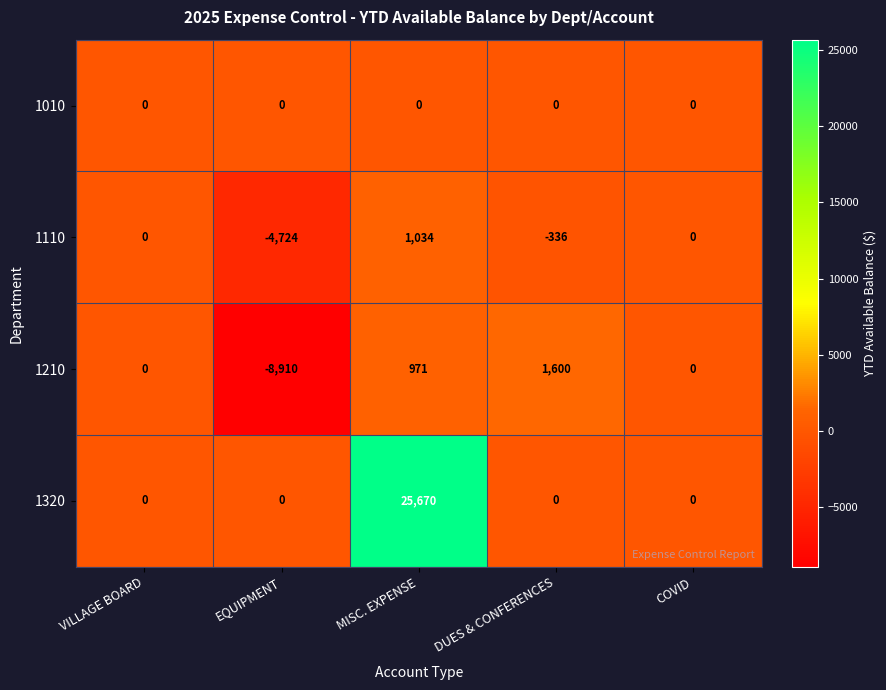

List the series in order of their peak value, lowest first.

1010, 1110, 1210, 1320